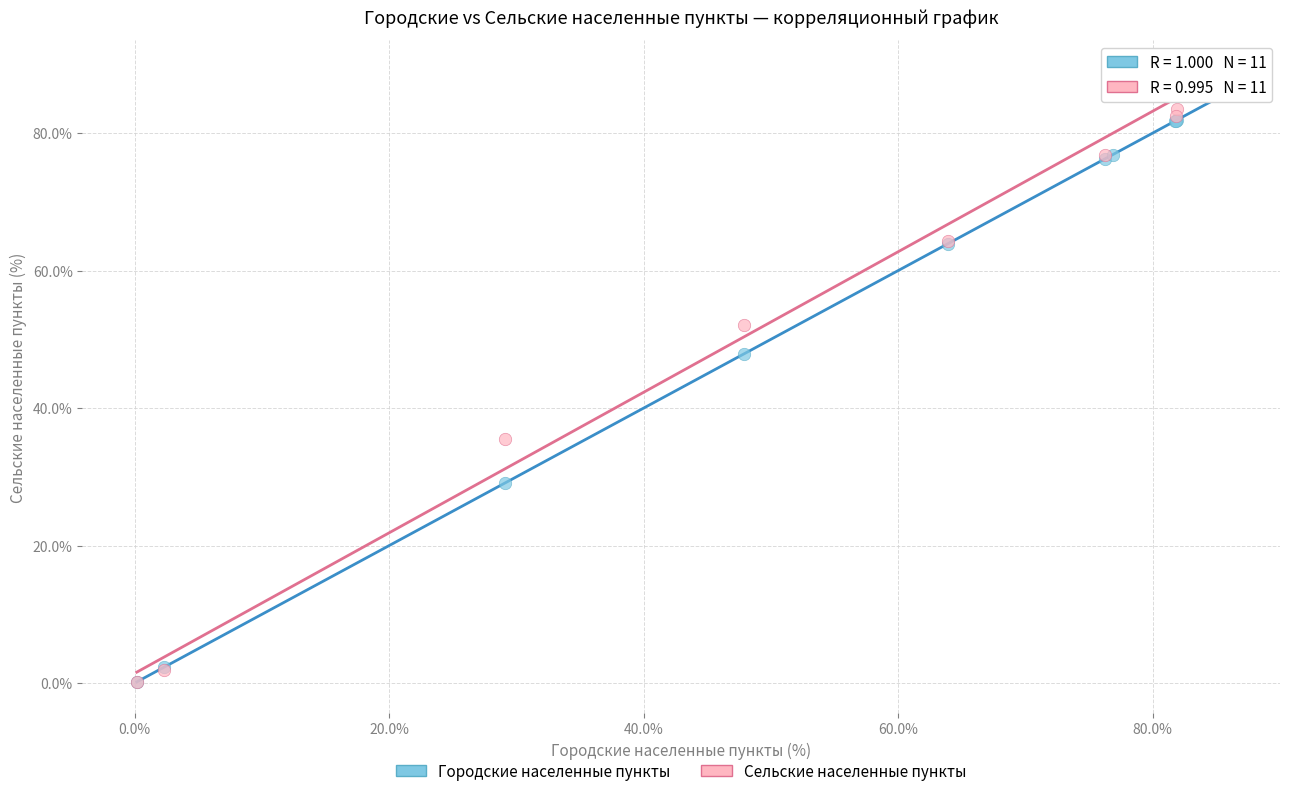

What are all the series names shown in the legend?

Городские населенные пункты, Сельские населенные пункты